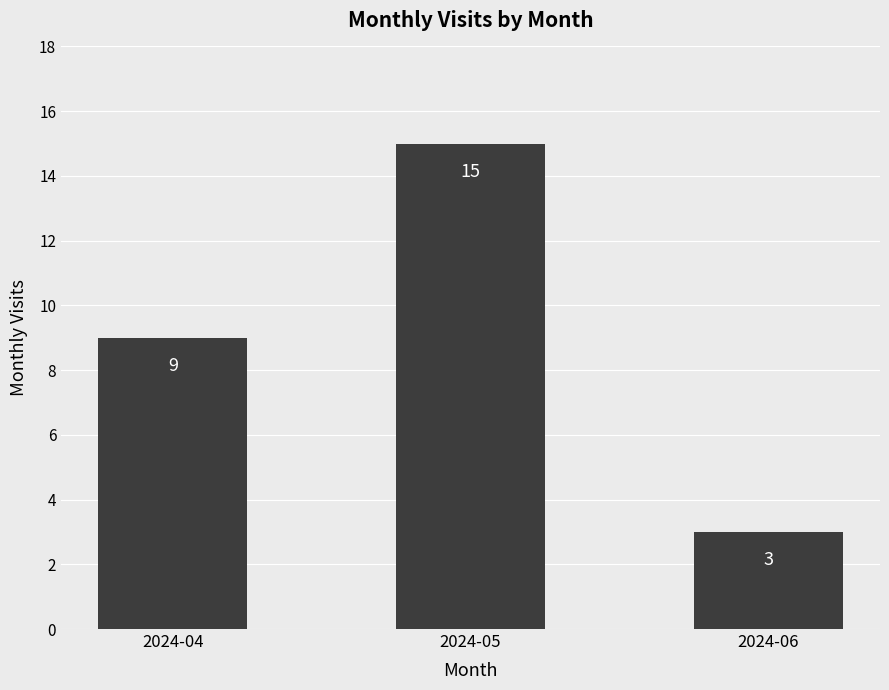

How many distinct data groups are displayed?

1